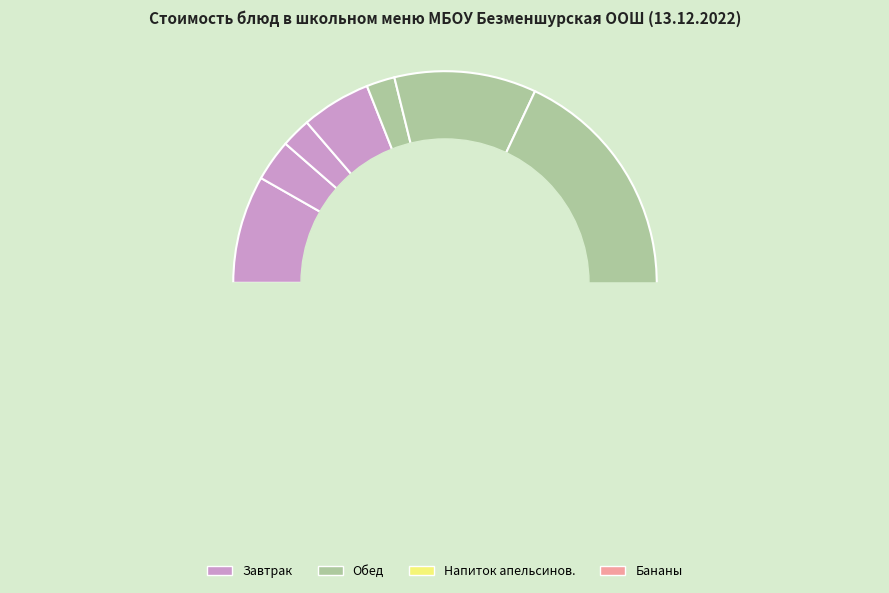

What is the change in value from Суп гороховый мясн. to Хлеб бел. (обед)?

-5.3